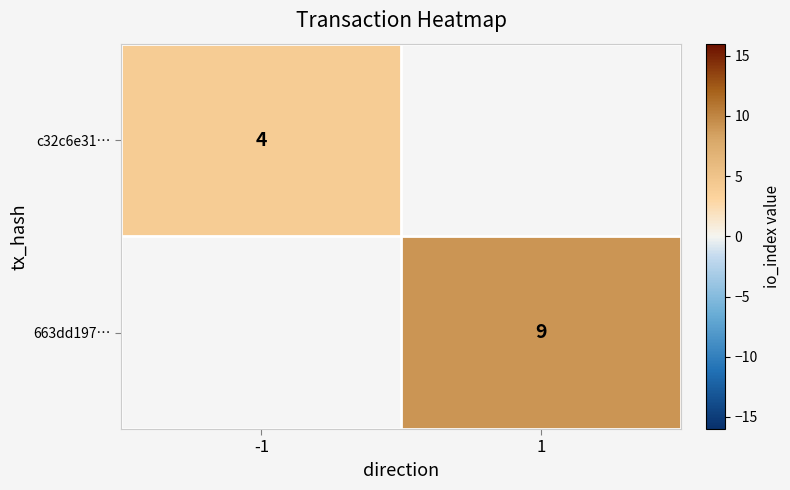

Is the value of 663dd197… at 1 greater than the value of c32c6e31… at -1?

Yes